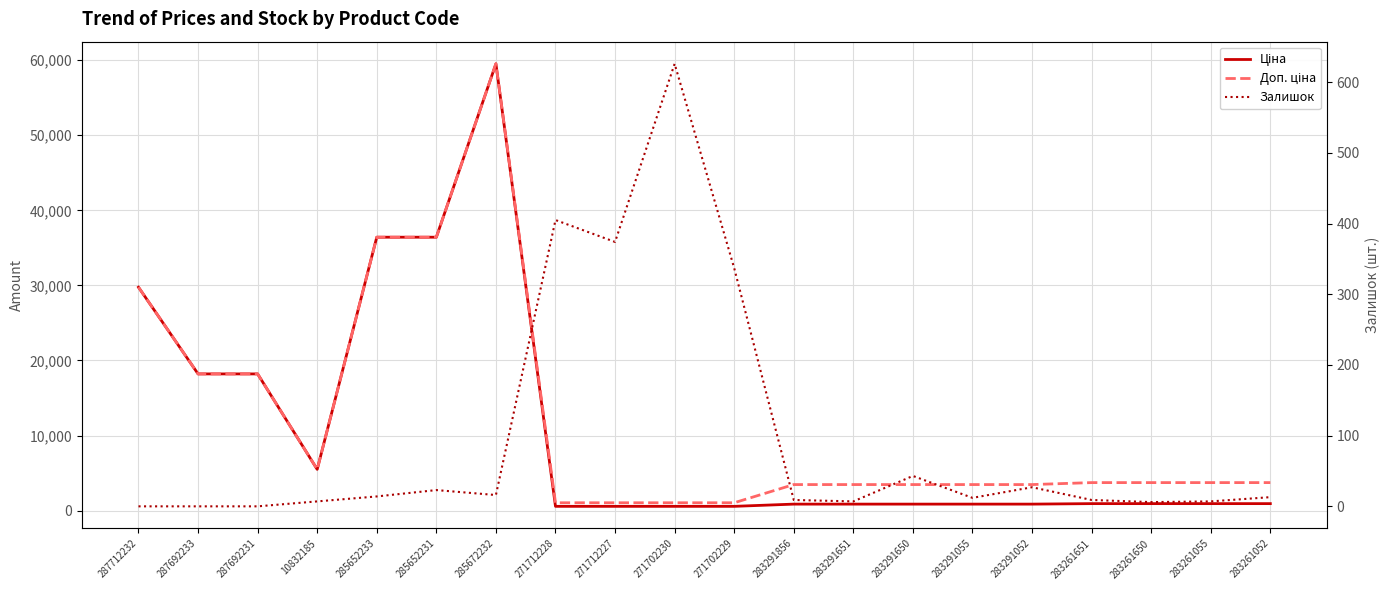

What is the difference between the highest and lowest values at 287692231?

18212.0